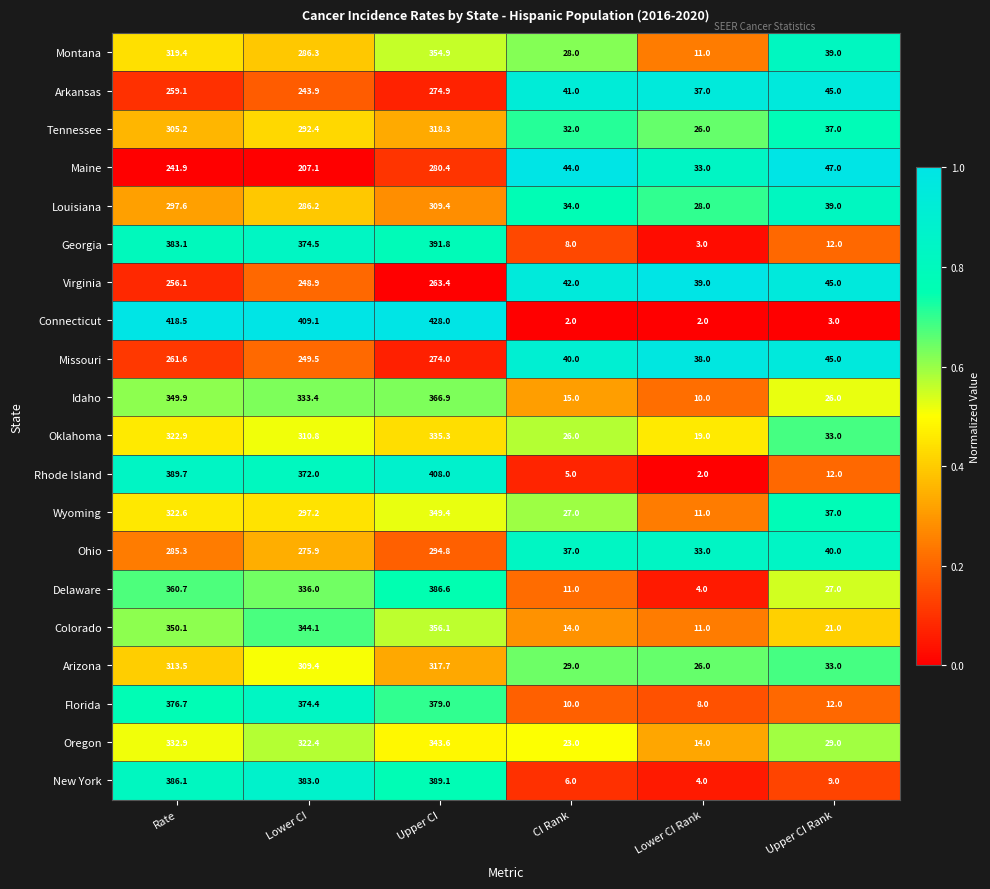

Rank the series by their maximum value, from lowest to highest.

Virginia, Missouri, Arkansas, Maine, Ohio, Louisiana, Arizona, Tennessee, Oklahoma, Oregon, Wyoming, Montana, Colorado, Idaho, Florida, Delaware, New York, Georgia, Rhode Island, Connecticut